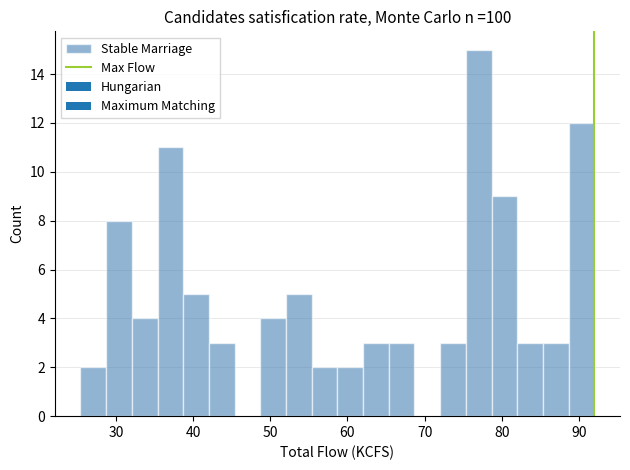

Read against the x-axis, roughly where is the centre of the tallest bar?

77